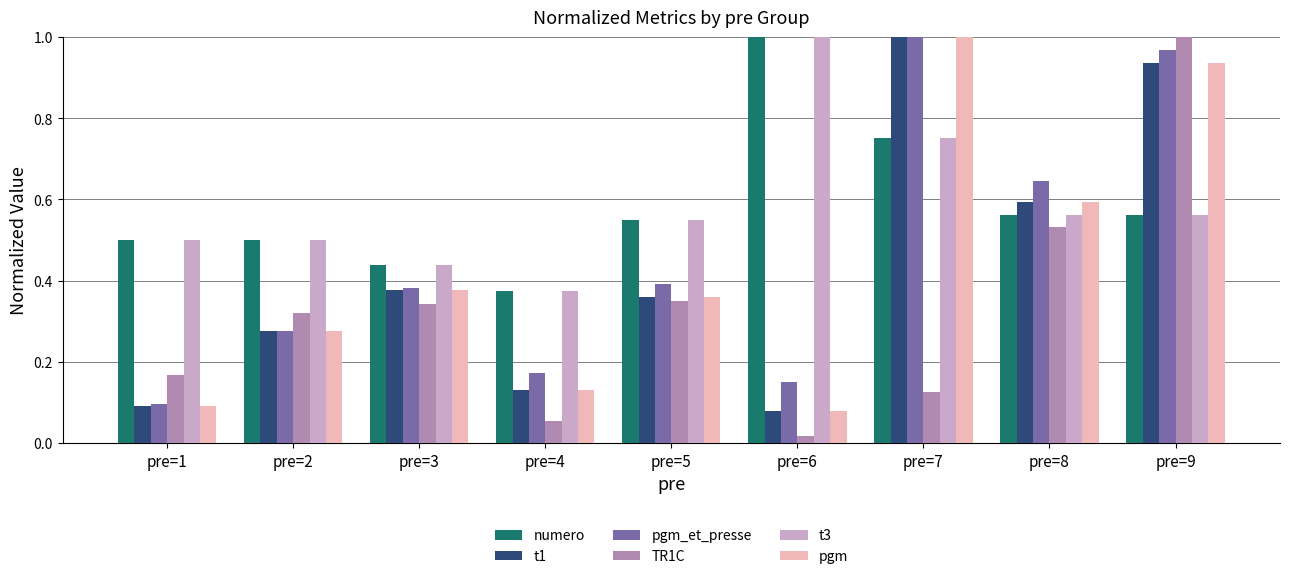

What is the sum of all t1 values?

3.8